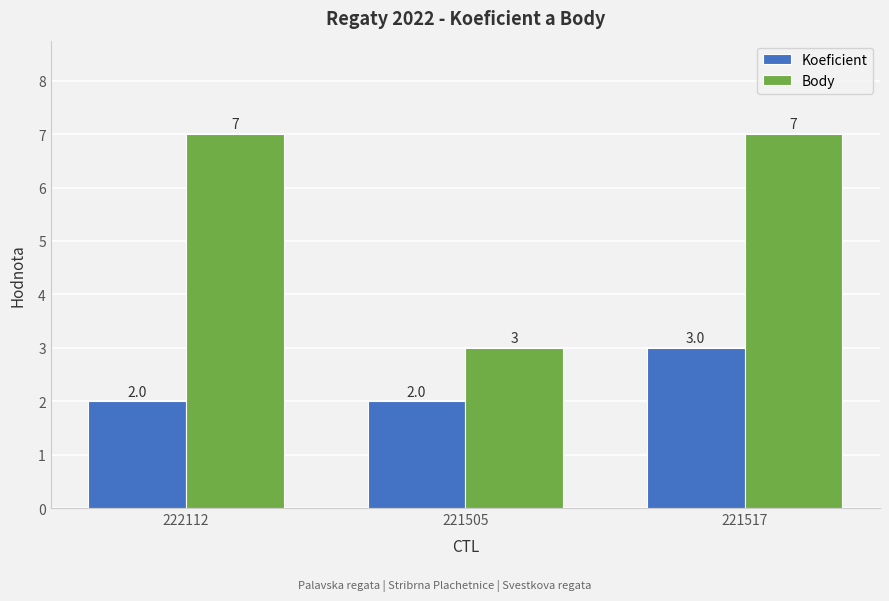

How many groups of bars are there?

3